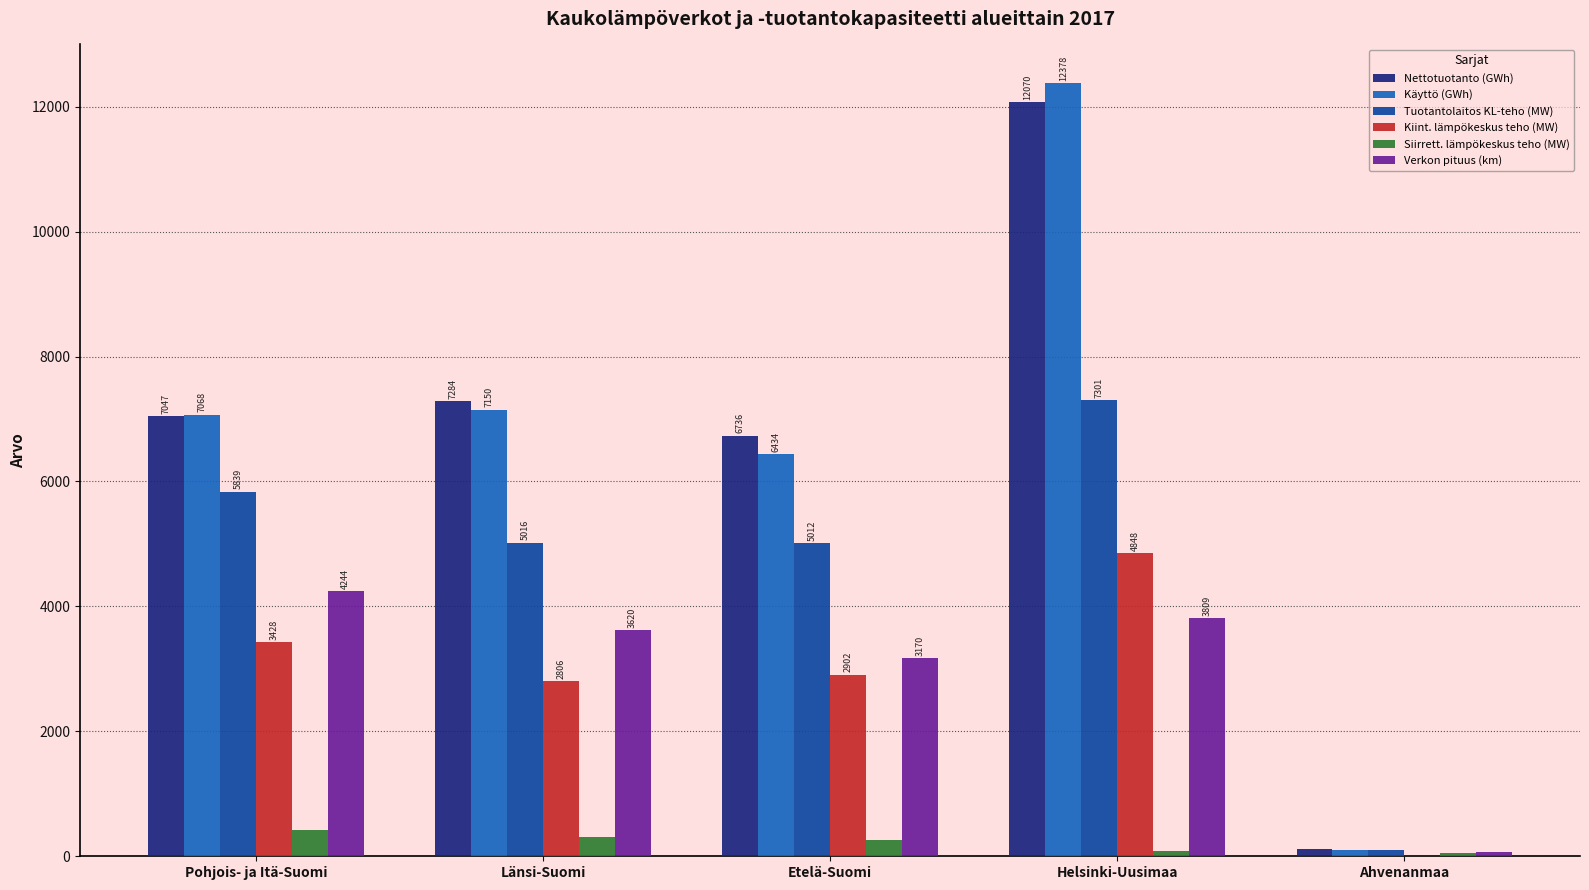

The value of Kiint. lämpökeskus teho (MW) at Länsi-Suomi is 2805.9. True or false?

True